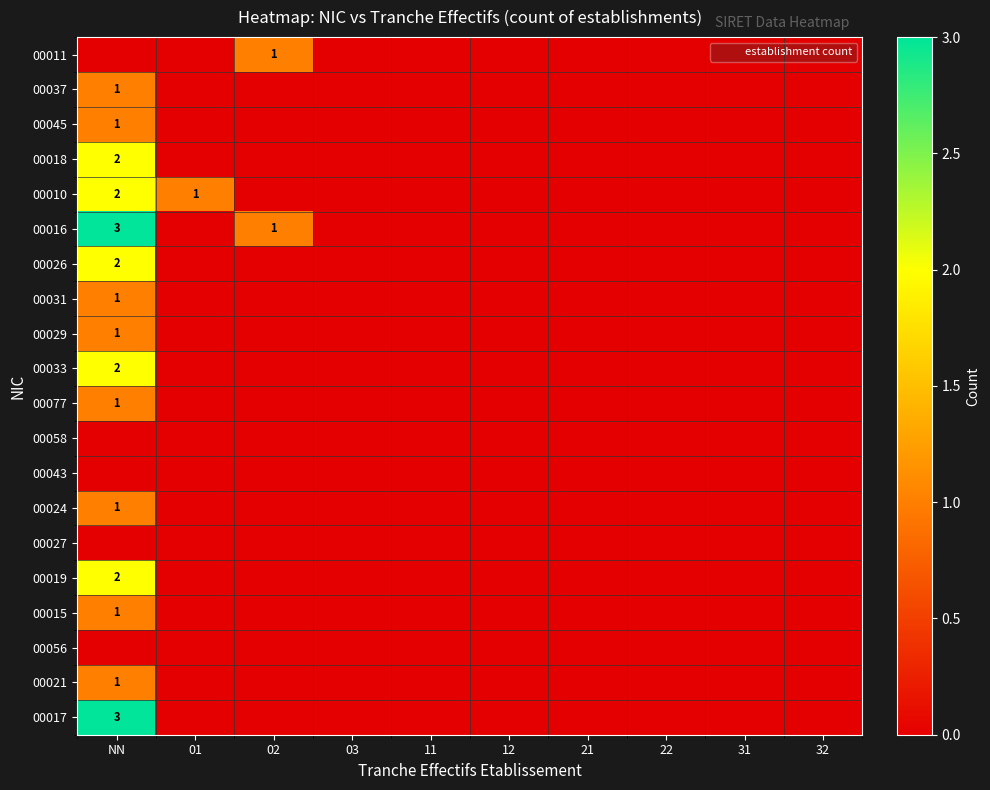

List the series in order of their peak value, lowest first.

00058, 00043, 00027, 00056, 00011, 00037, 00045, 00031, 00029, 00077, 00024, 00015, 00021, 00018, 00010, 00026, 00033, 00019, 00016, 00017